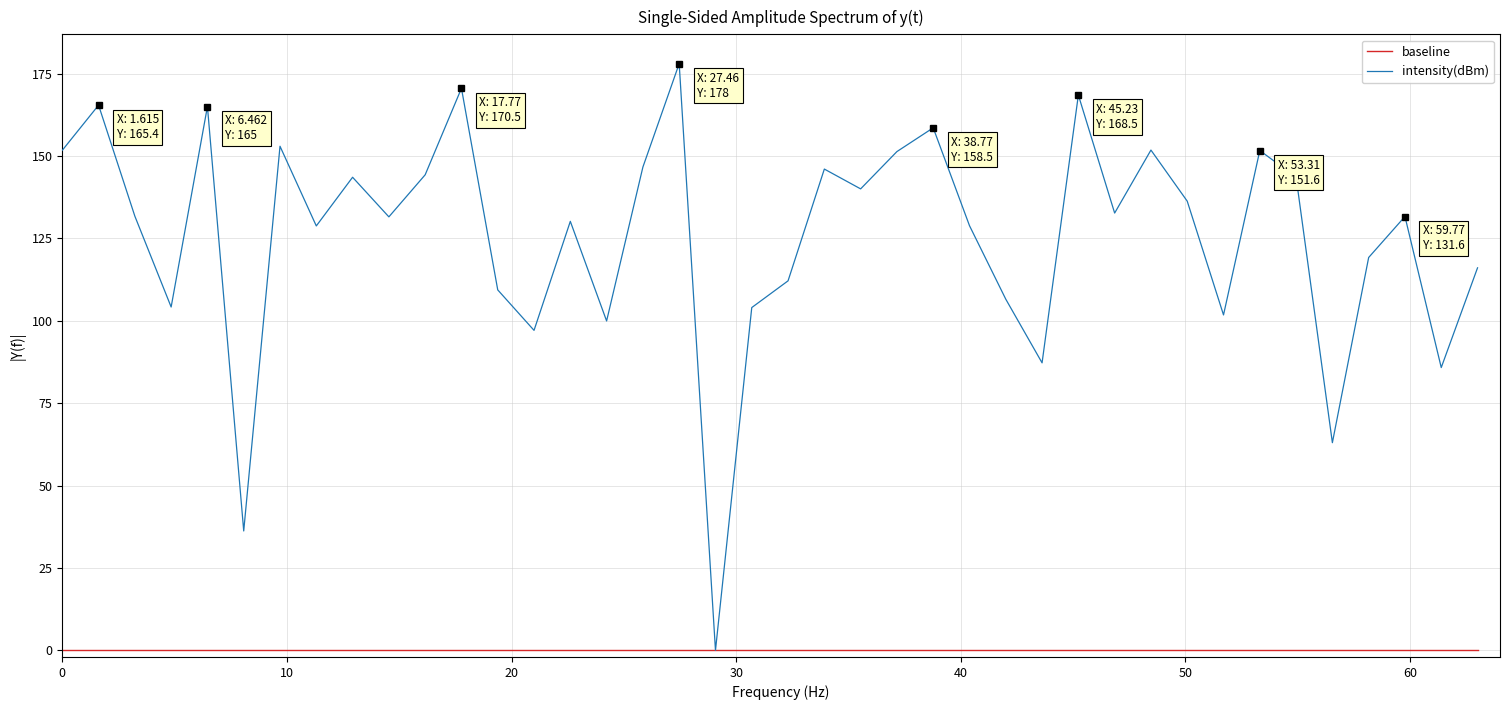

Which series has the largest range (max minus min)?

intensity(dBm)